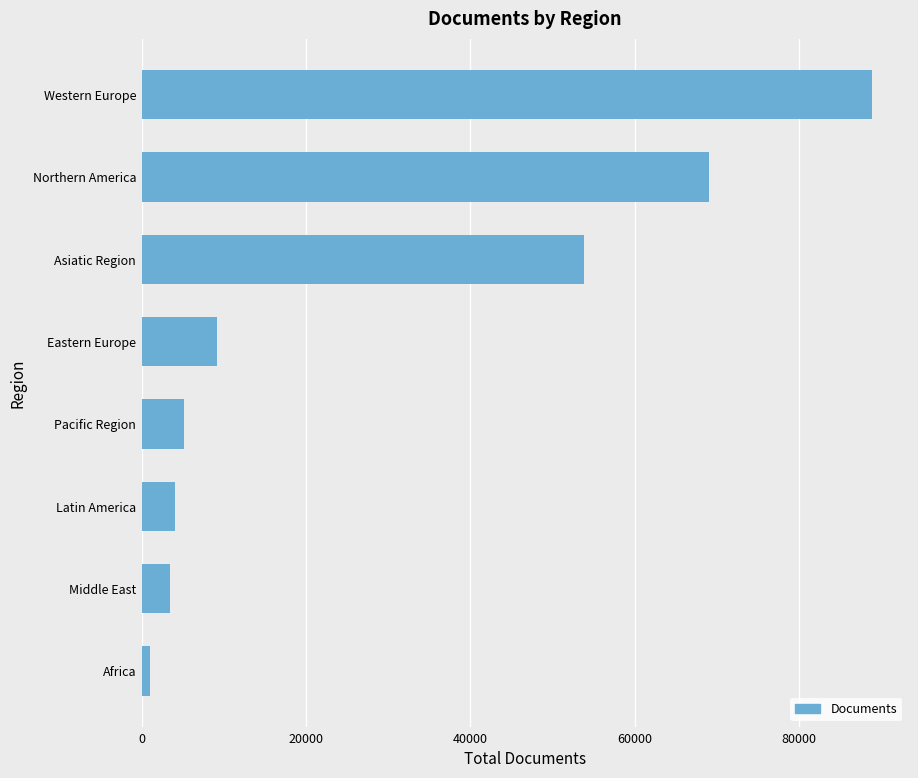

What is the change in value from Middle East to Western Europe?

+85463